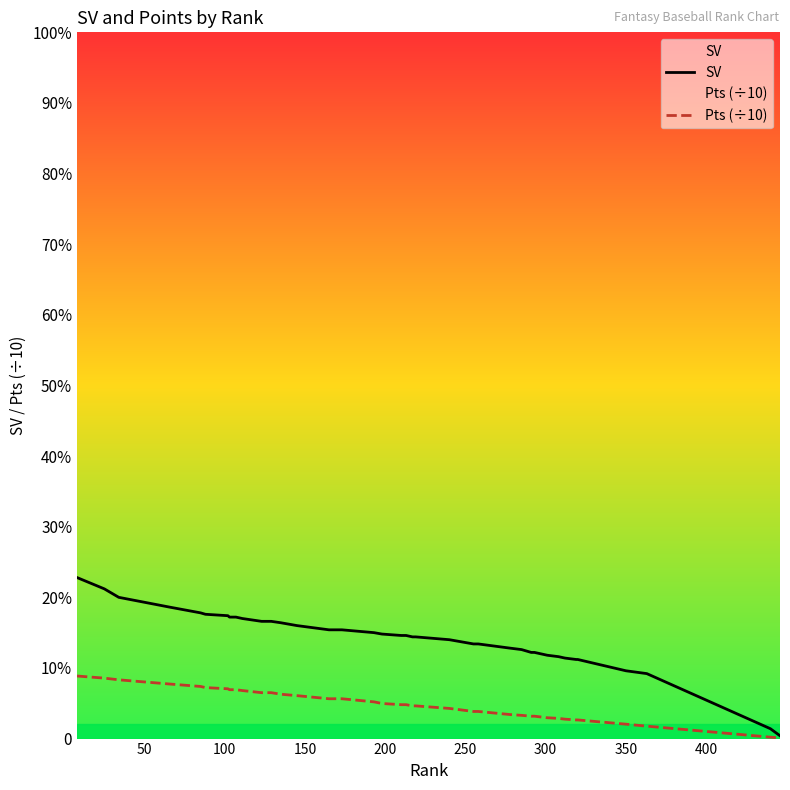

True or false: Pts (÷10) has a value of 59.9 at 400.

False